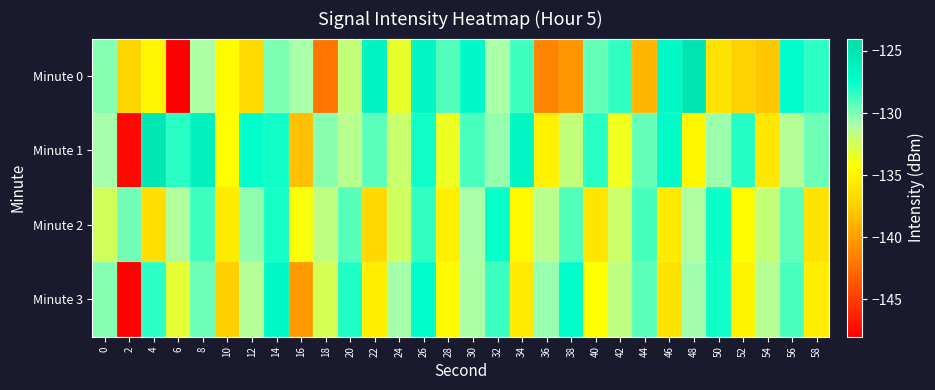

Which has a higher value, 2 or 36?

2